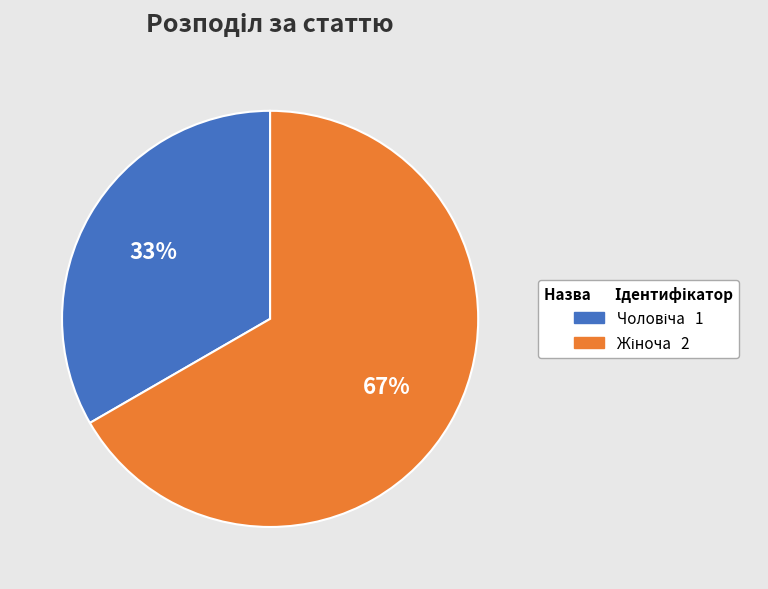

To the nearest percent, what is the average slice percentage?

50%